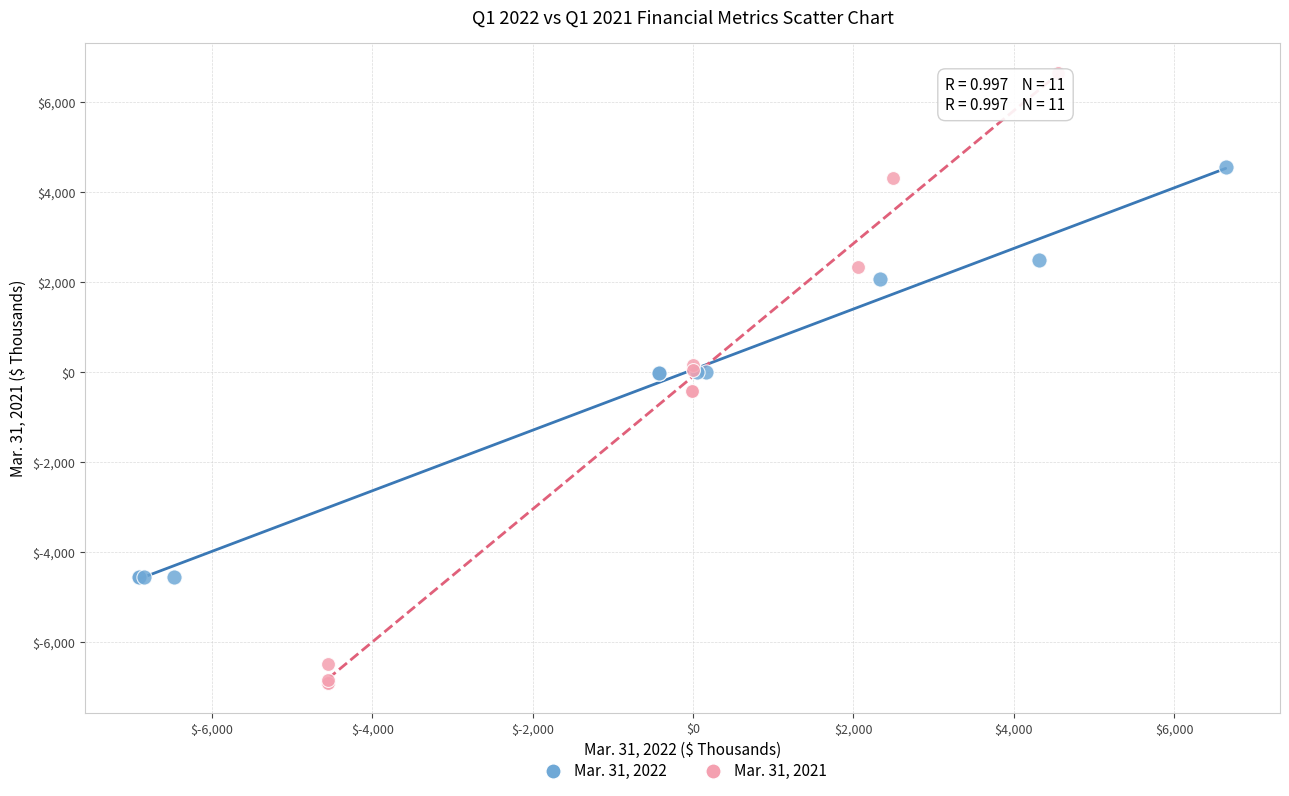

Which series contains the highest Y value?

Mar. 31, 2021